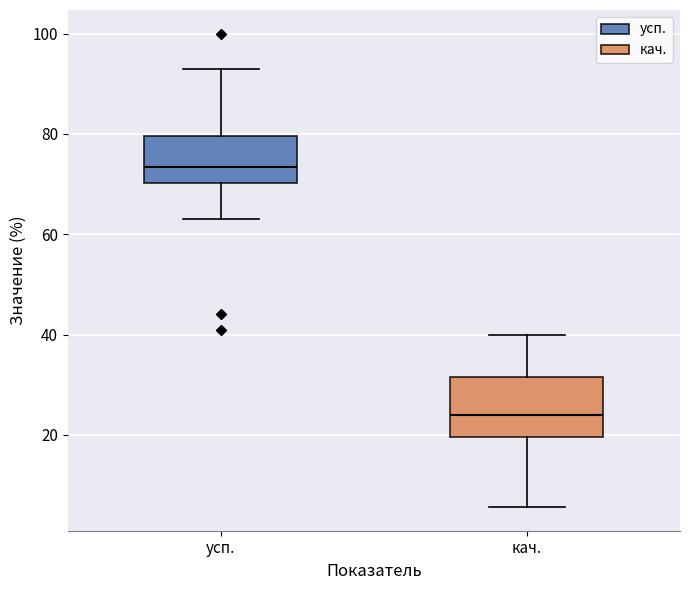

Reading left to right, transcribe this box plot: for each box, give where its median line is, the range the box spans, and where its two whiskers end, as read against the y-axis. The values are not printed on the chart, so give them approximately, as read against the axis.

усп.: median 74, box 70 to 80, whiskers 64 to 94
кач.: median 24, box 20 to 32, whiskers 6 to 40